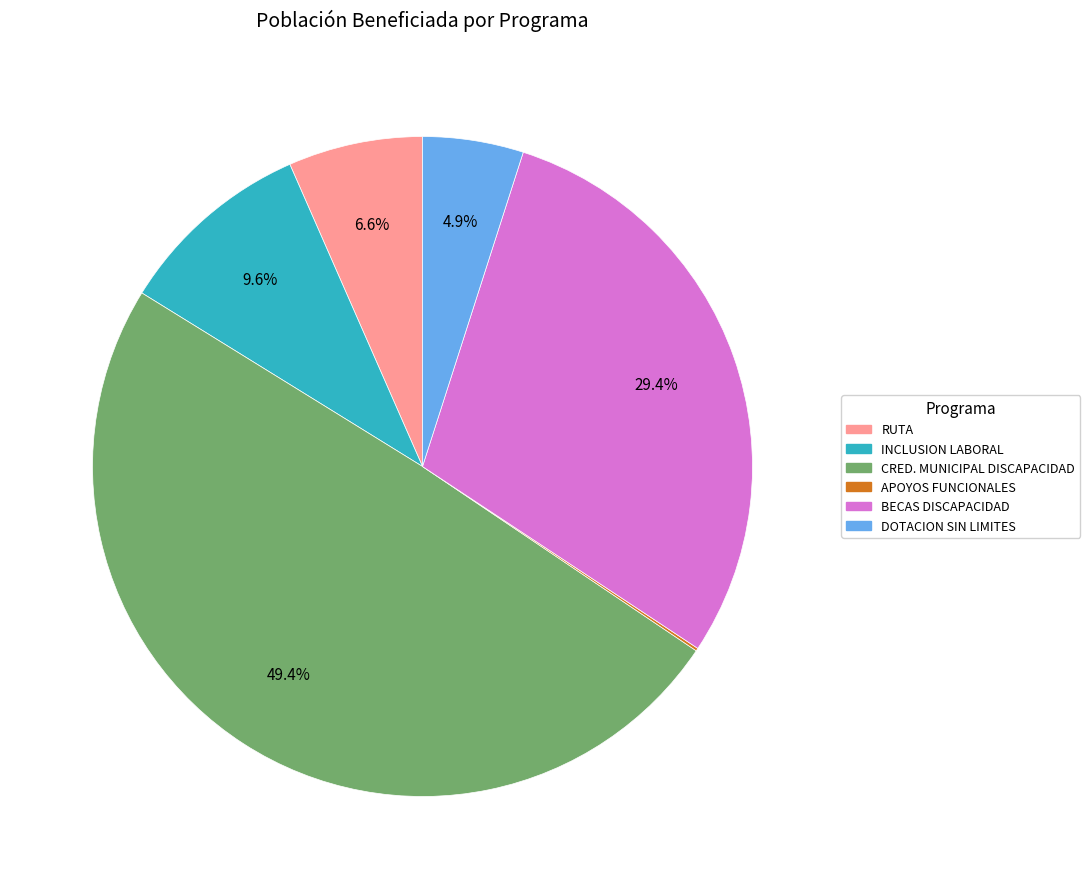

Is there a majority slice in this chart?

No